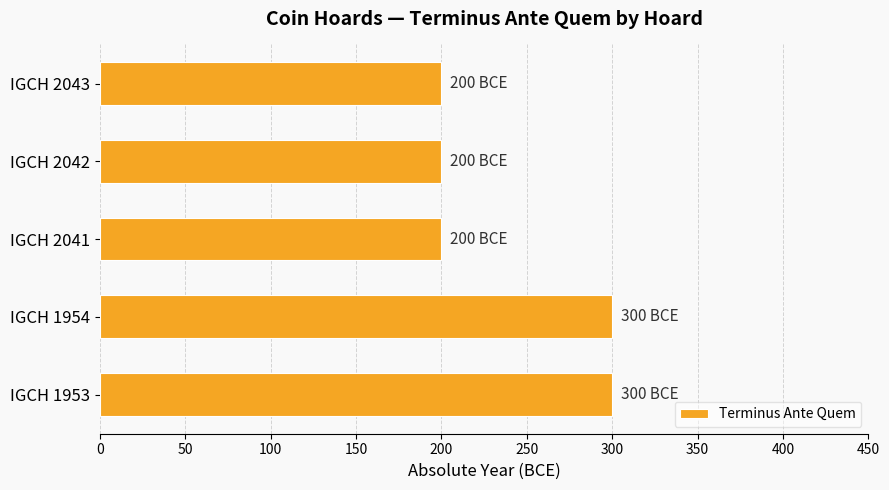

What is the average value?

240